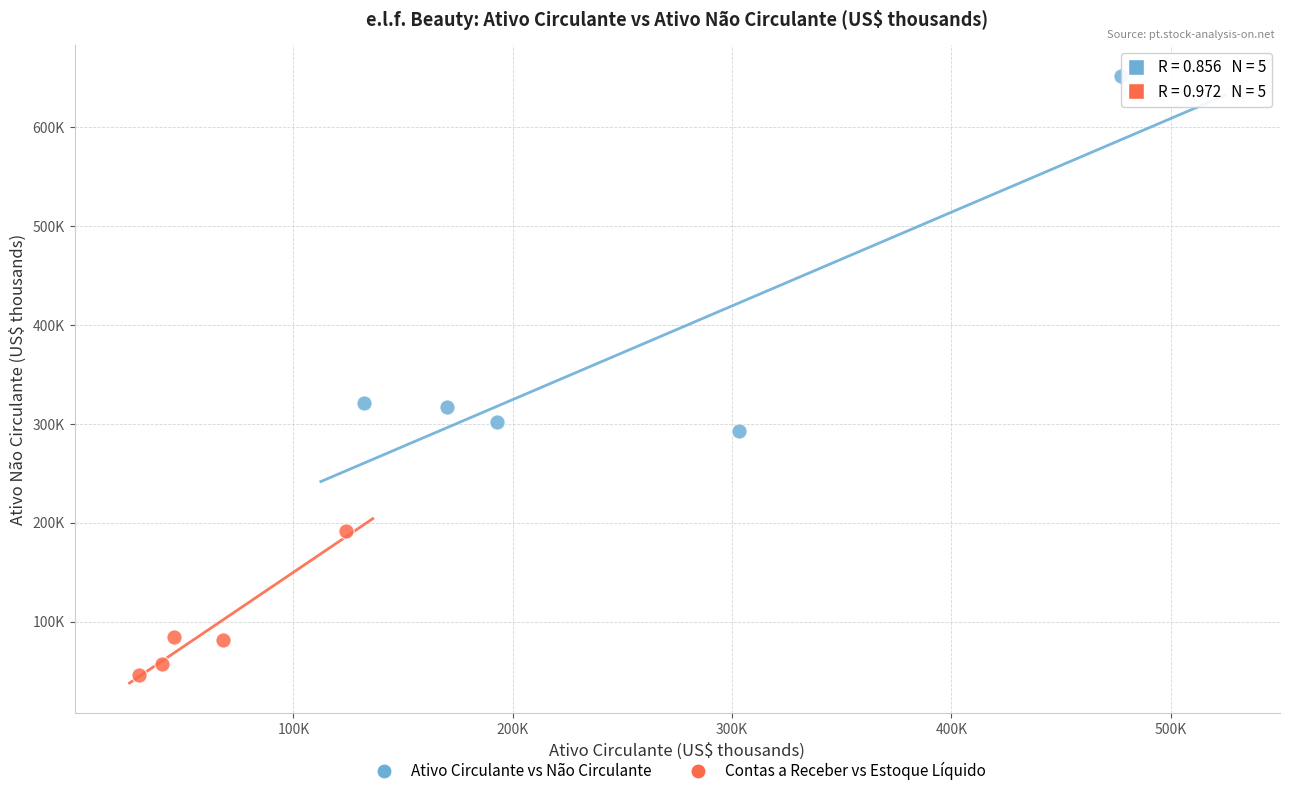

Which series reaches the maximum Y coordinate?

Ativo Circulante vs Não Circulante